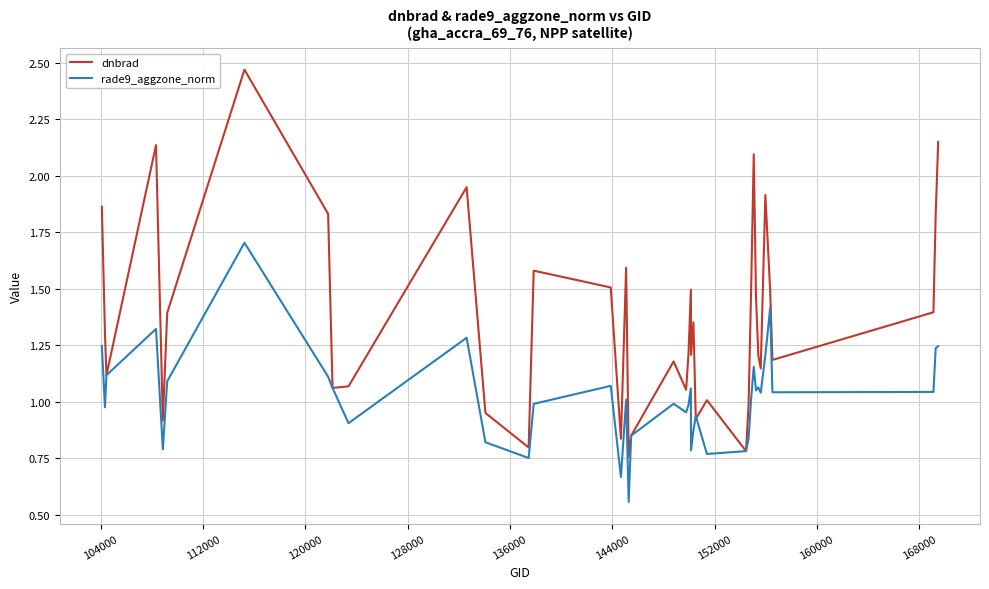

Rank the series by their average value, from highest to lowest.

dnbrad, rade9_aggzone_norm